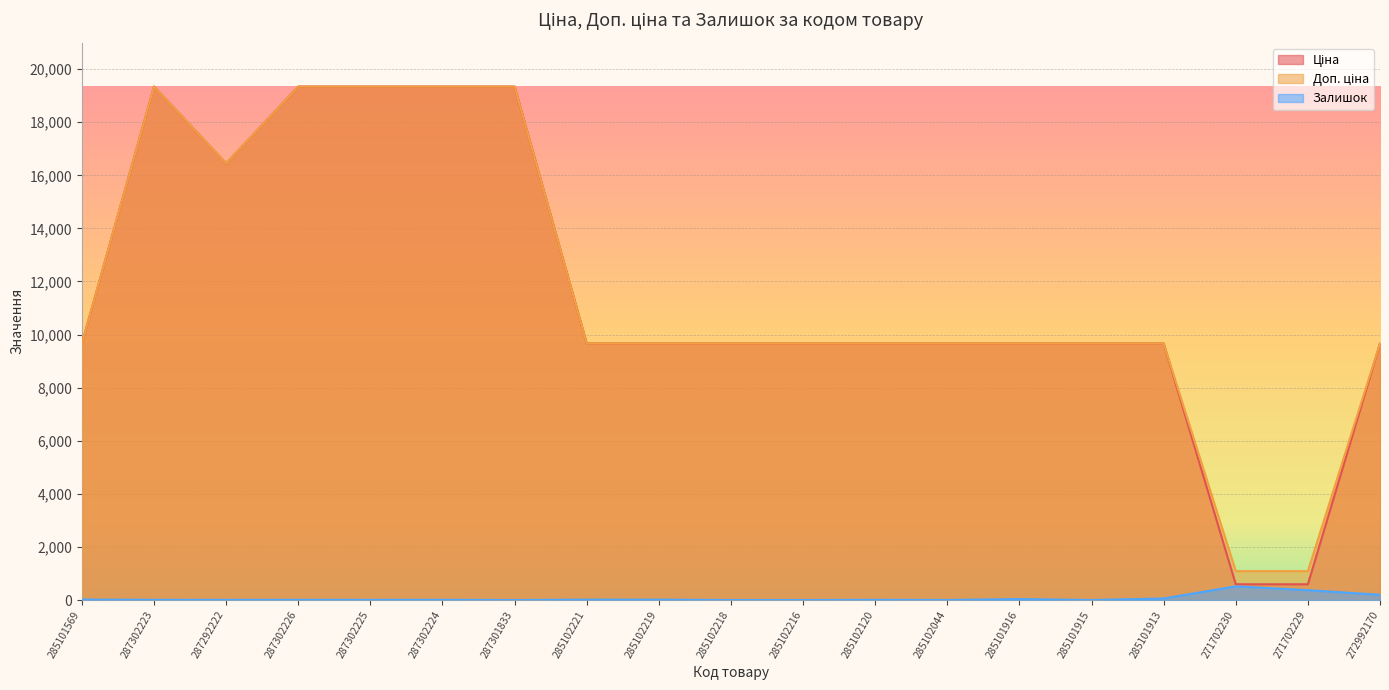

How many data points in Ціна are less than 9664?

2